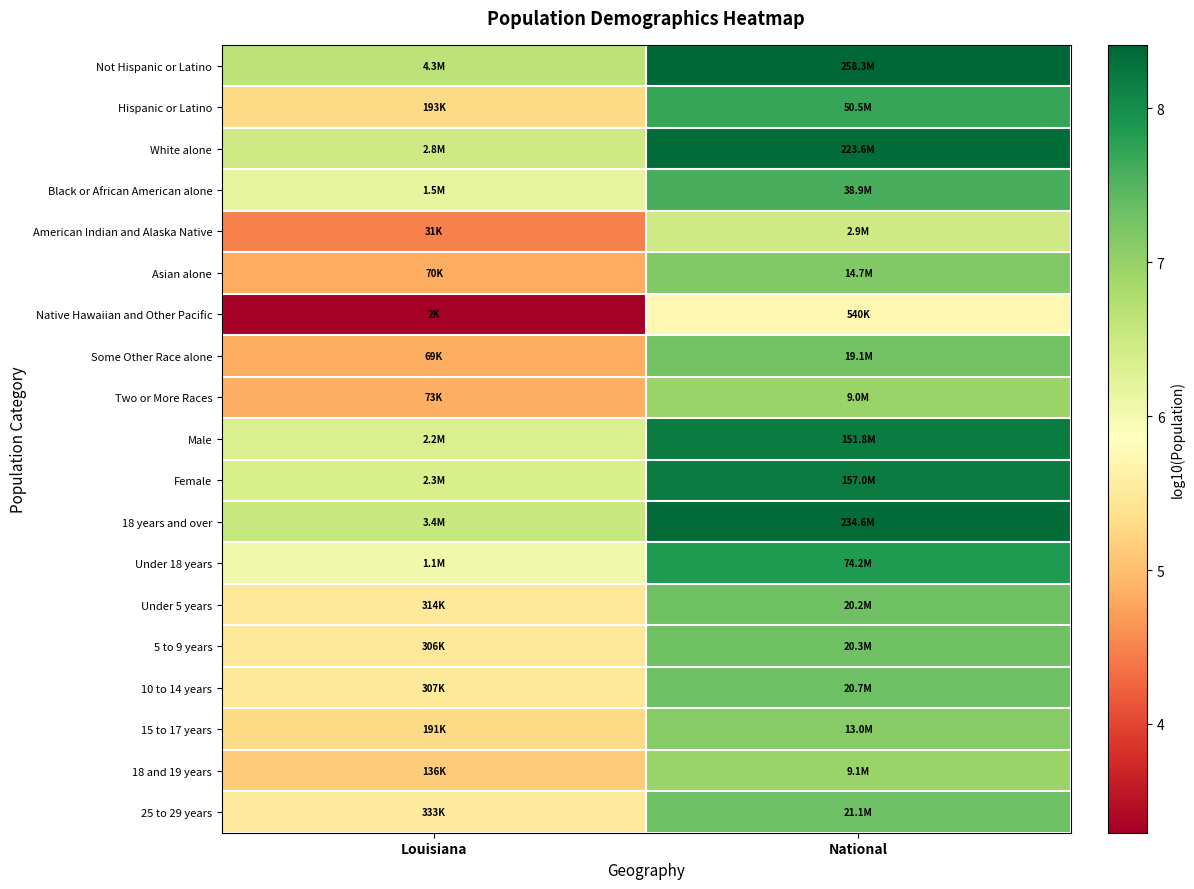

At which category is the sum across all series the highest?

National